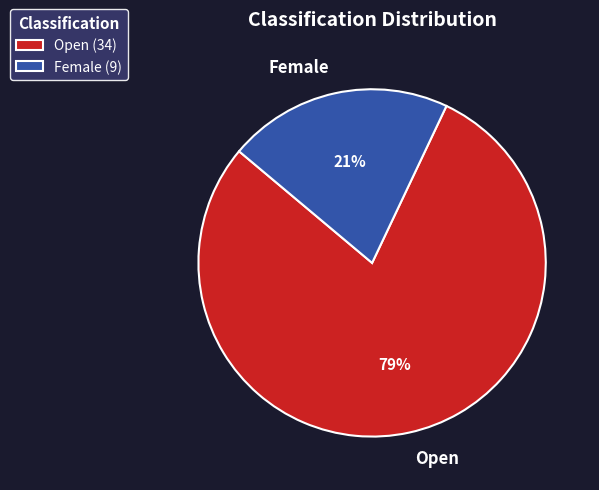

What percentage is the Female slice, to the nearest percent?

21%